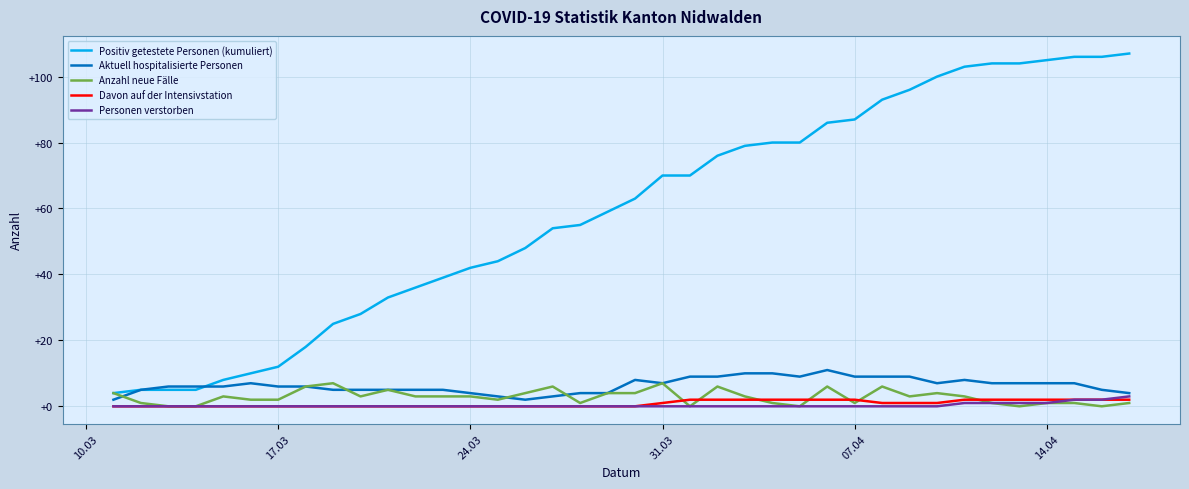

True or false: Positiv getestete Personen (kumuliert) and Personen verstorben intersect in this chart.

False